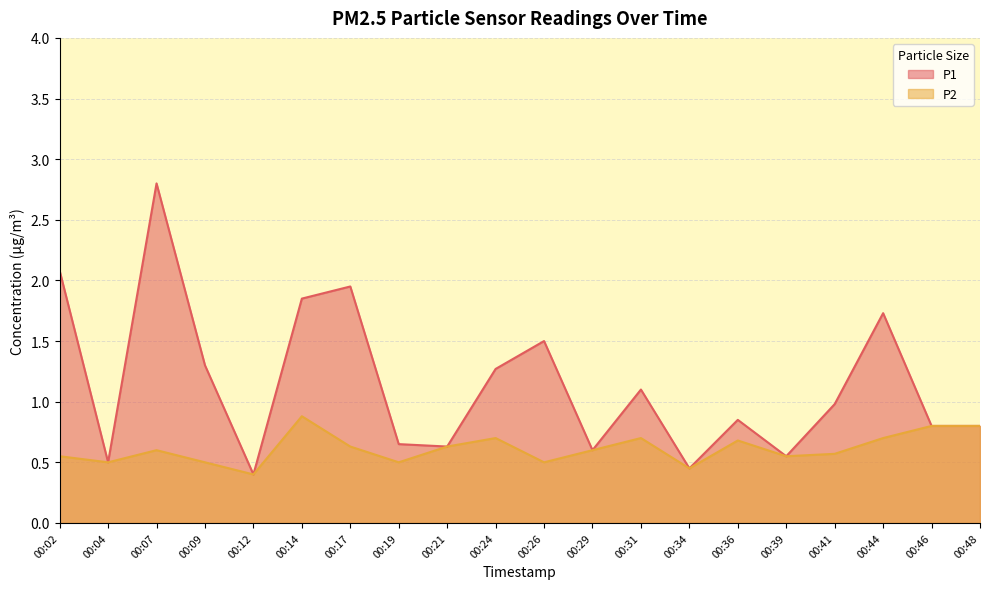

What is the sum of all P2 values?

12.2